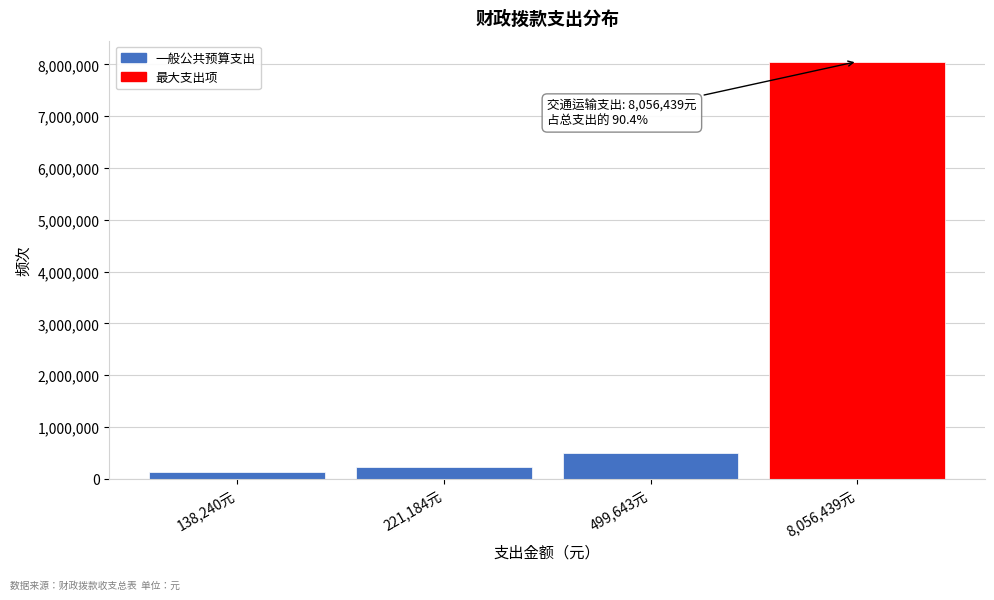

Reading right to left, list all the values displayed in this chart.

8056439	499643	221184	138240